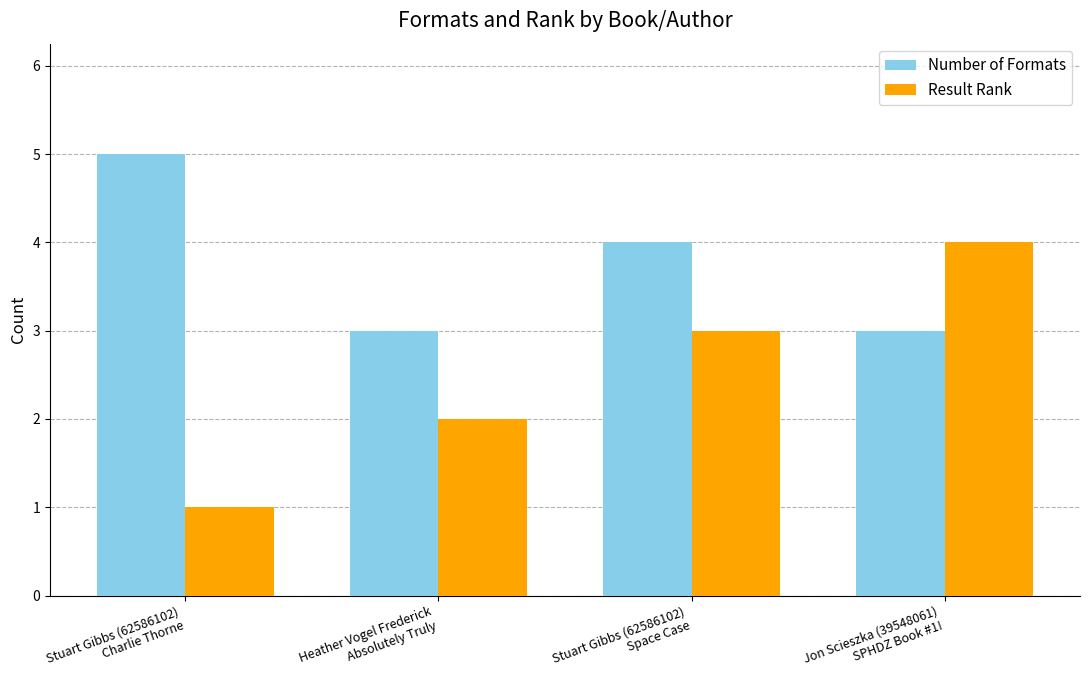

Reading left to right, what are all the values shown in this chart?

Number of Formats: 5	3	4	3
Result Rank: 1	2	3	4